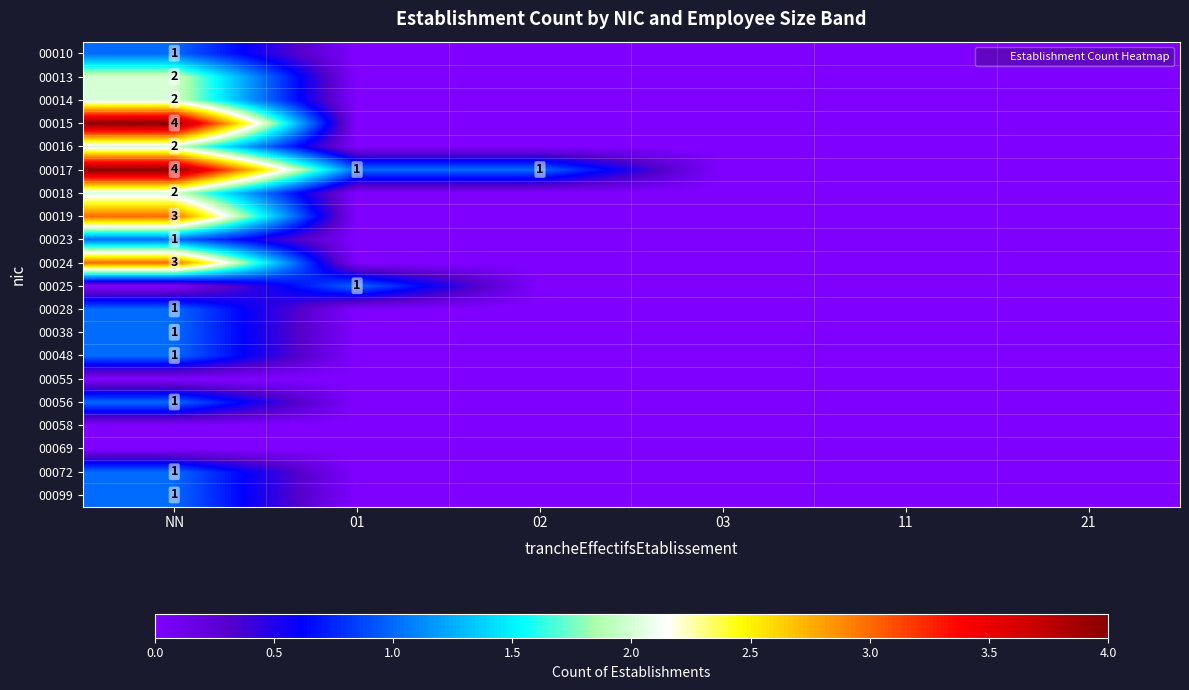

The 00018 series shows -1 at 01. True or false?

False